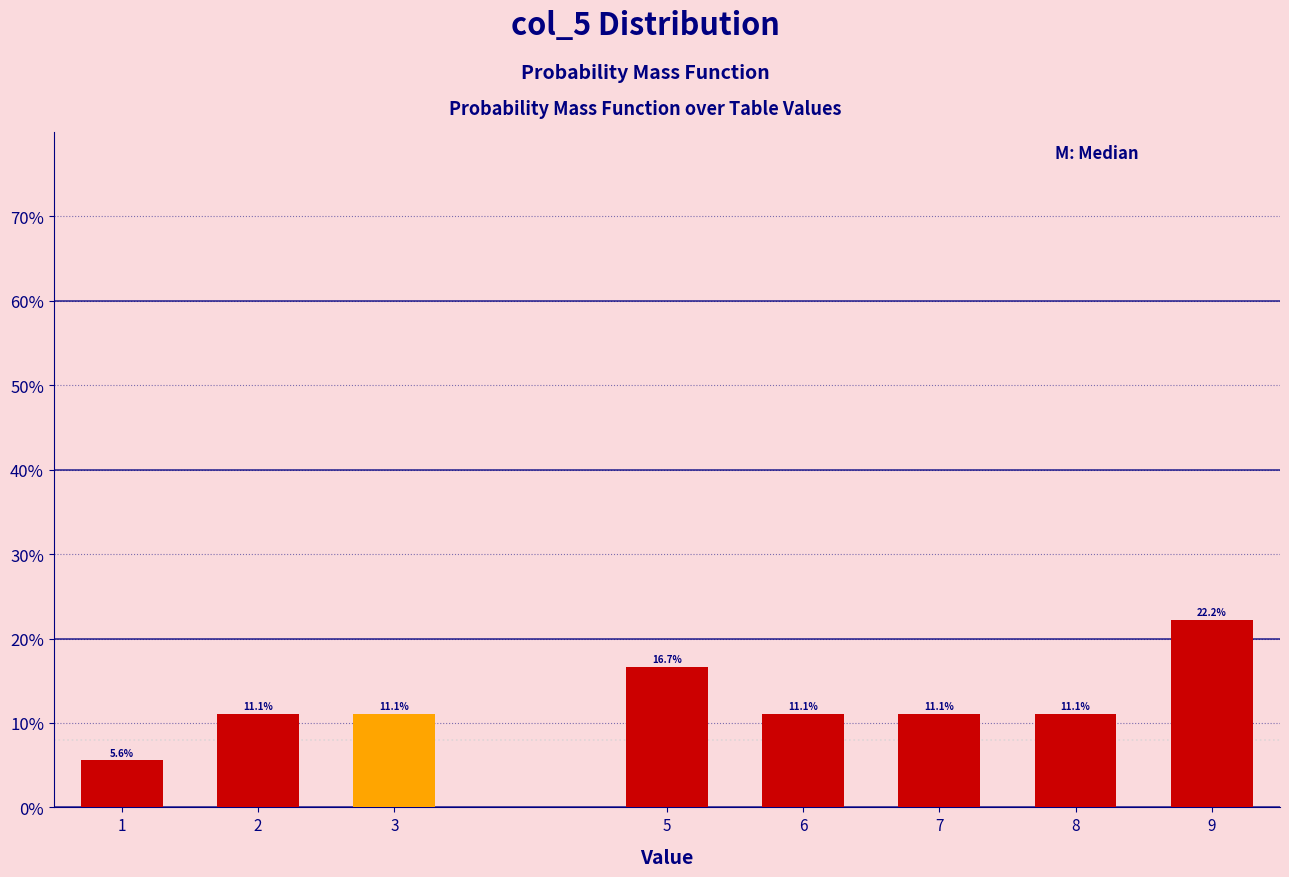

Reading right to left, extract all data points from this chart.

22.2	11.1	11.1	11.1	16.7	11.1	11.1	5.6